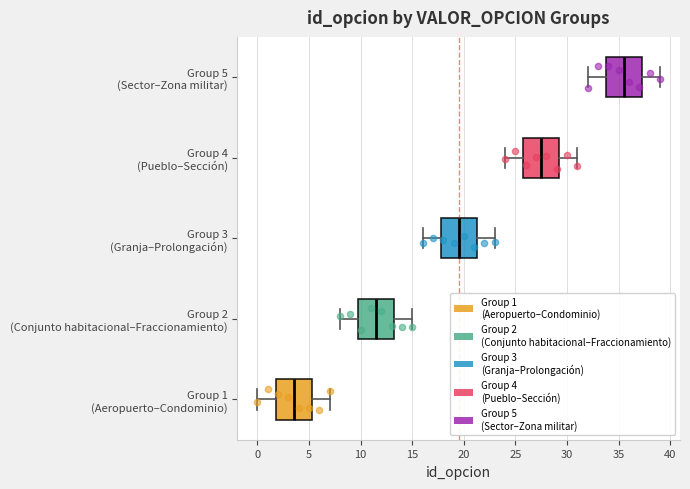

Reading bottom to top, read every box against the x-axis: the position of its median line, the range the box covers, and the ends of its whiskers. The values are not printed on the chart, so give them approximately, as read against the axis.

Group 1 (Aeropuerto–Condominio): median 3.5, box 2.0 to 5.5, whiskers 0.0 to 7.0
Group 2 (Conjunto habitacional–Fraccionamiento): median 11.5, box 10.0 to 13.5, whiskers 8.0 to 15.0
Group 3 (Granja–Prolongación): median 19.5, box 18.0 to 21.5, whiskers 16.0 to 23.0
Group 4 (Pueblo–Sección): median 27.5, box 26.0 to 29.5, whiskers 24.0 to 31.0
Group 5 (Sector–Zona militar): median 35.5, box 34.0 to 37.5, whiskers 32.0 to 39.0